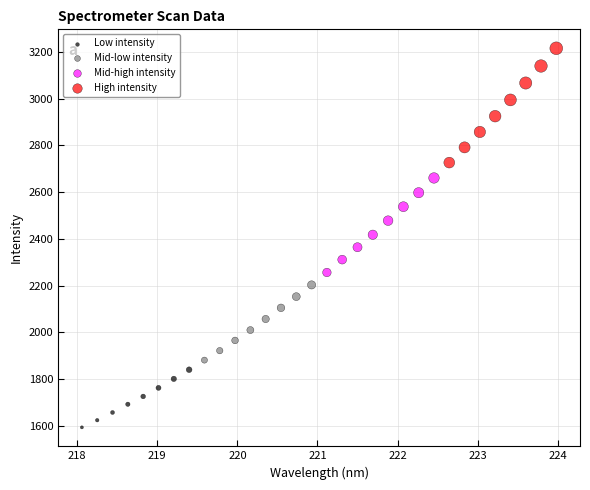

What are all the series names shown in the legend?

Low intensity, Mid-low intensity, Mid-high intensity, High intensity